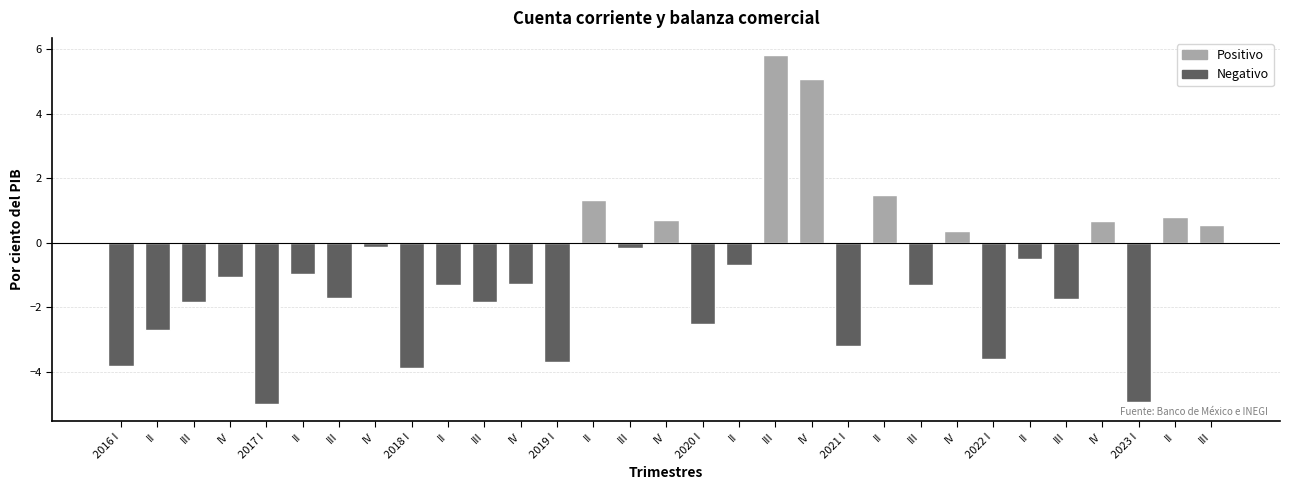

Count the number of categories in the chart.

31